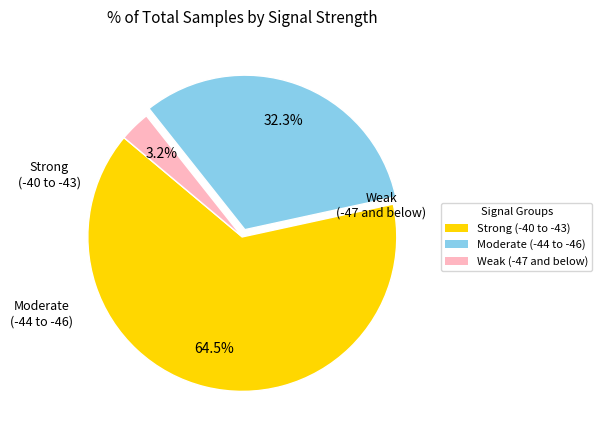

Is there any slice that represents more than half of the pie?

Yes